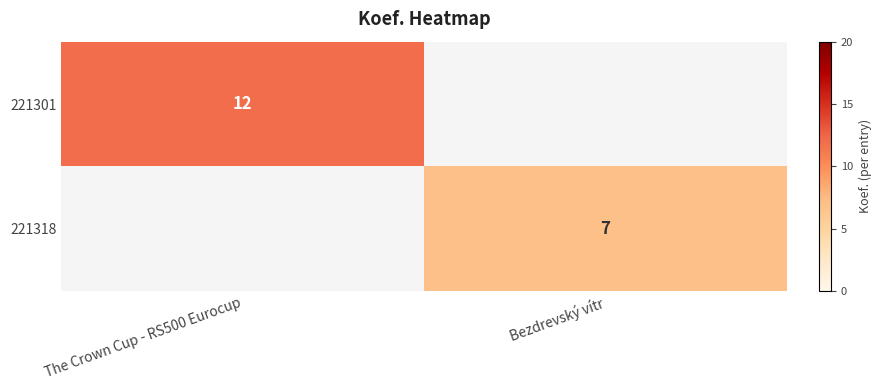

How many distinct data groups are displayed?

2